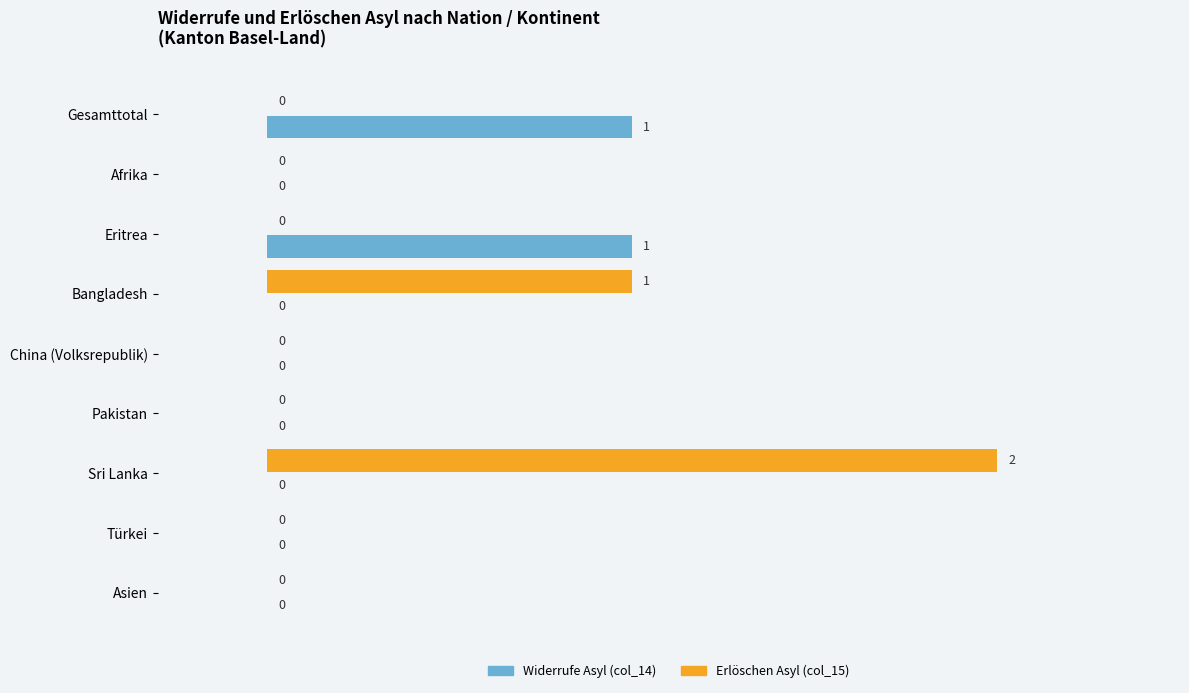

Where is Erlöschen Asyl (col_15) nearest to the value 1?

Bangladesh